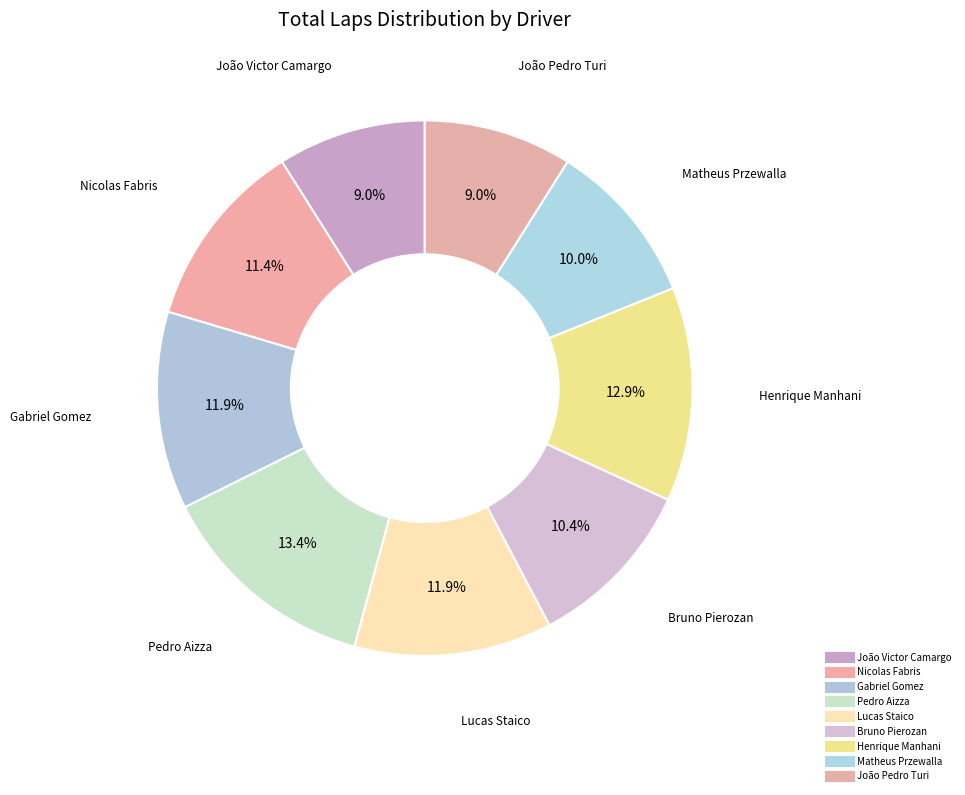

Count the number of slices in the pie.

9